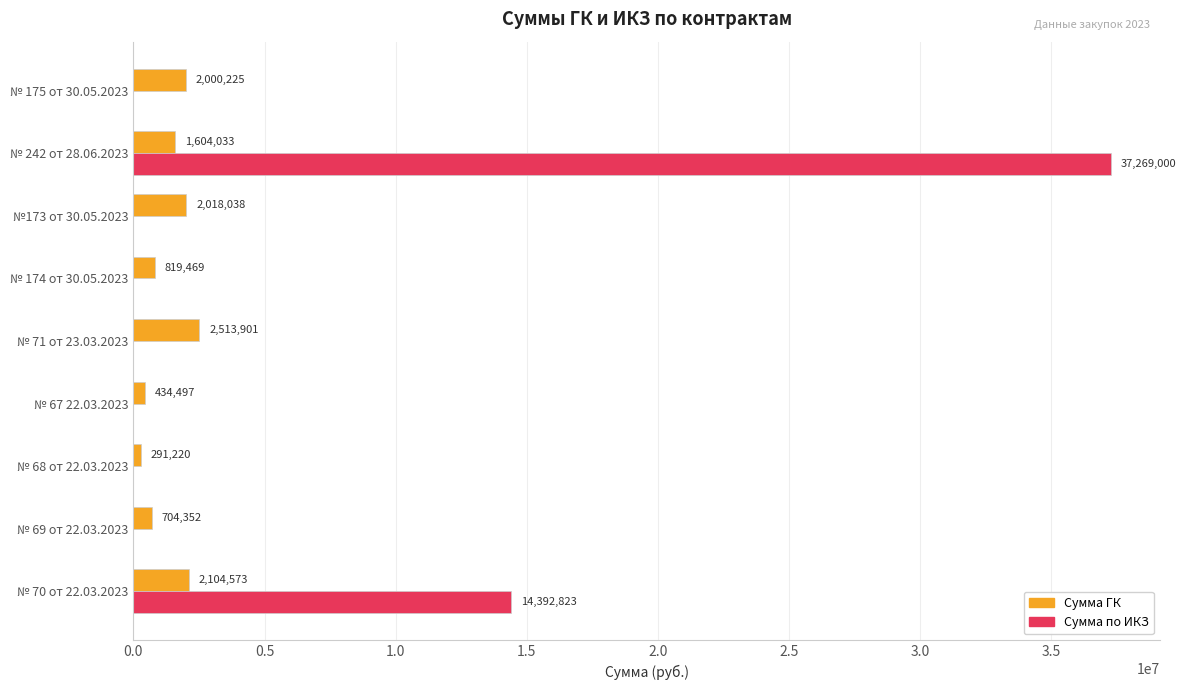

Which series changed the most between № 68 от 22.03.2023 and № 242 от 28.06.2023?

Сумма по ИКЗ